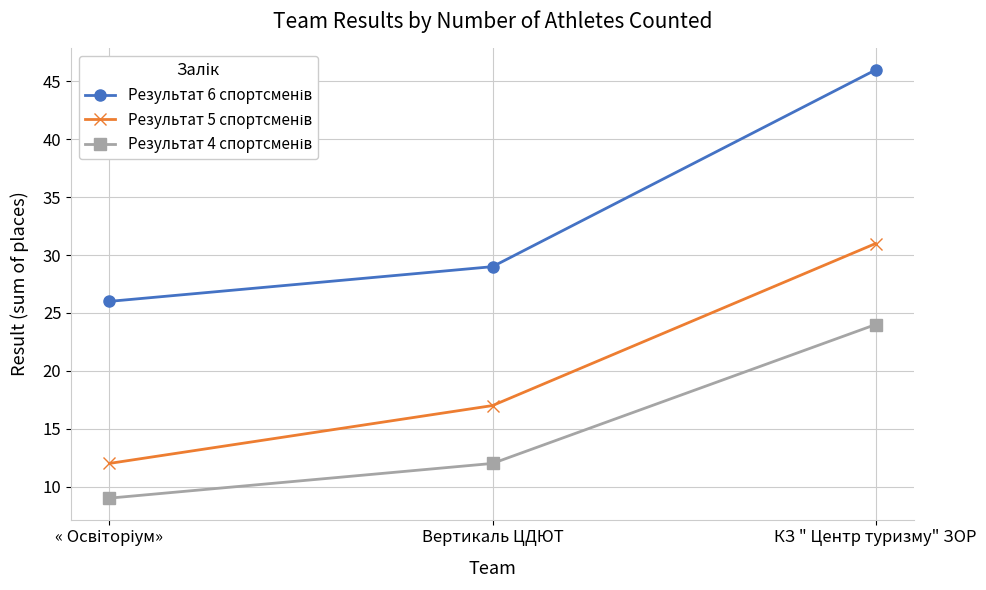

At which category is the sum across all series the highest?

КЗ " Центр туризму" ЗОР